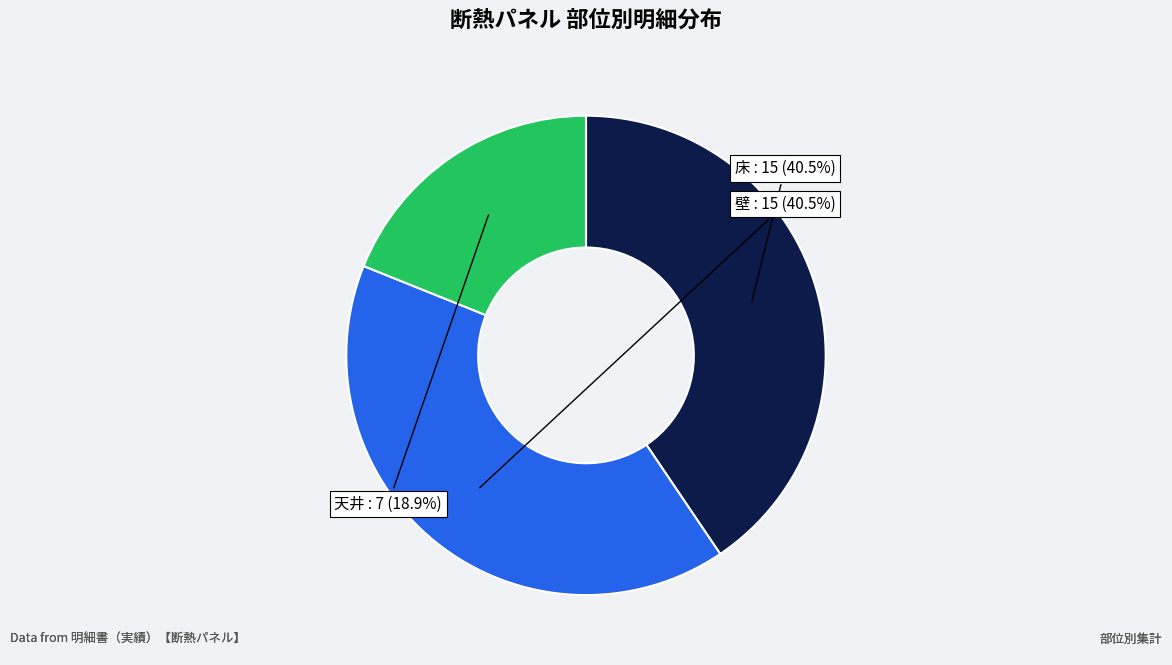

Is there a majority slice in this chart?

No